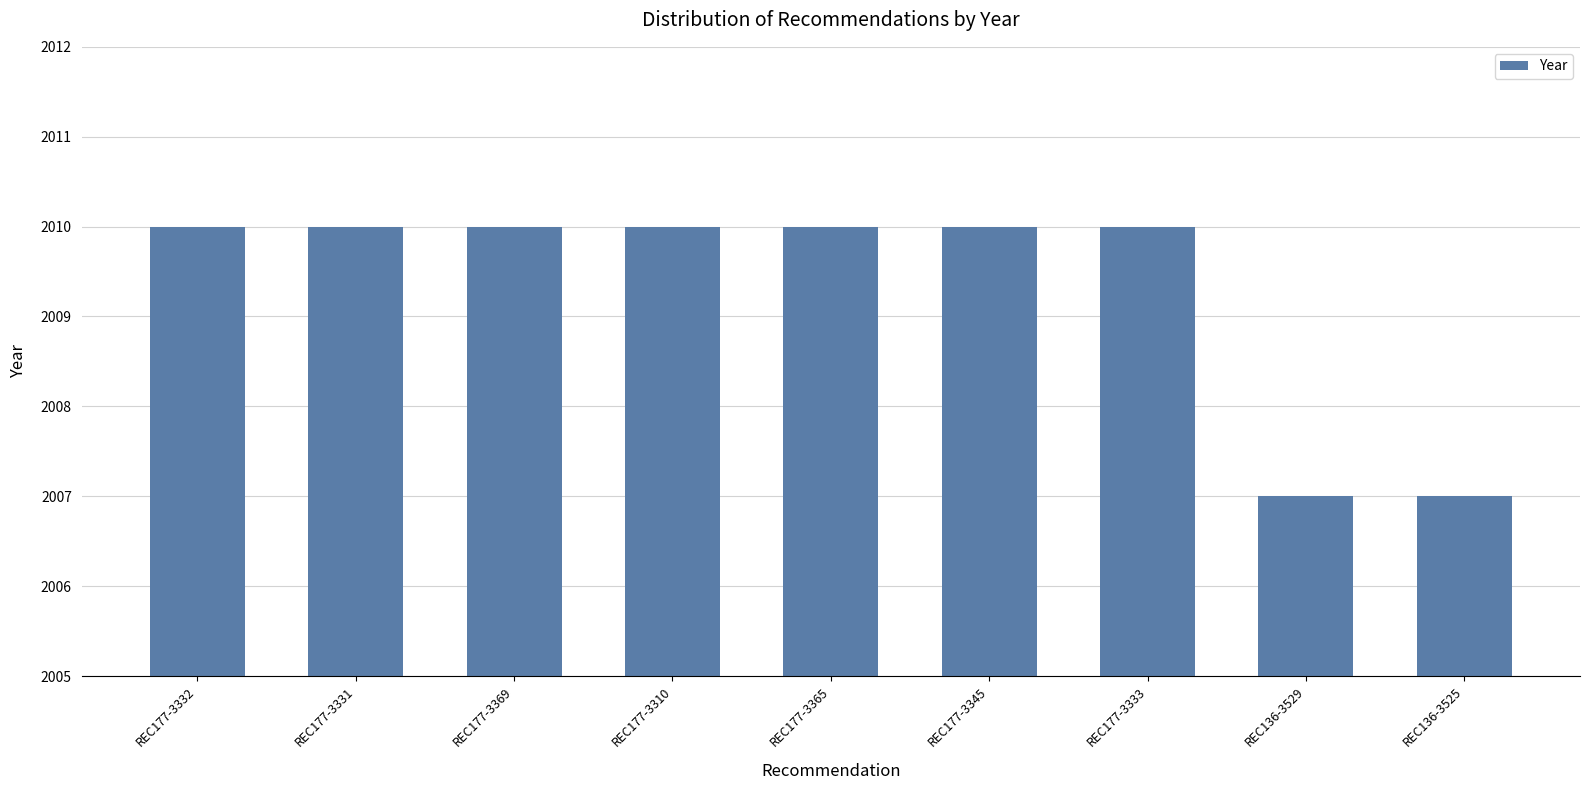

What is the greatest value displayed?

2010